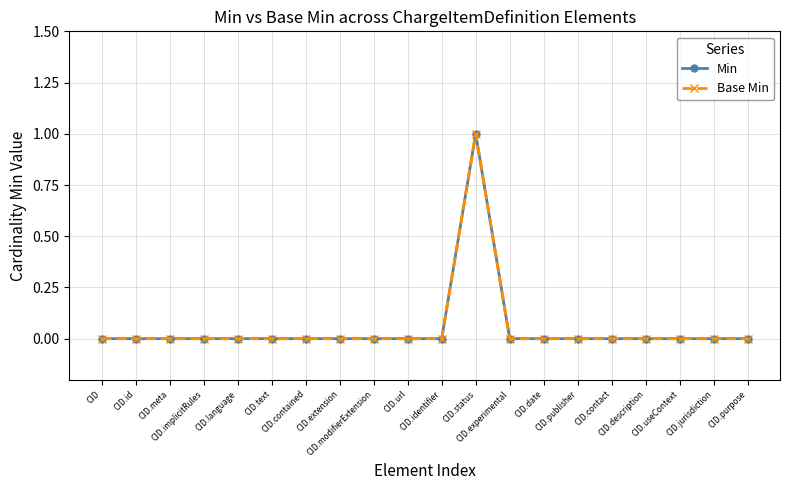

True or false: Min has a value of 0 at CID.meta.

True